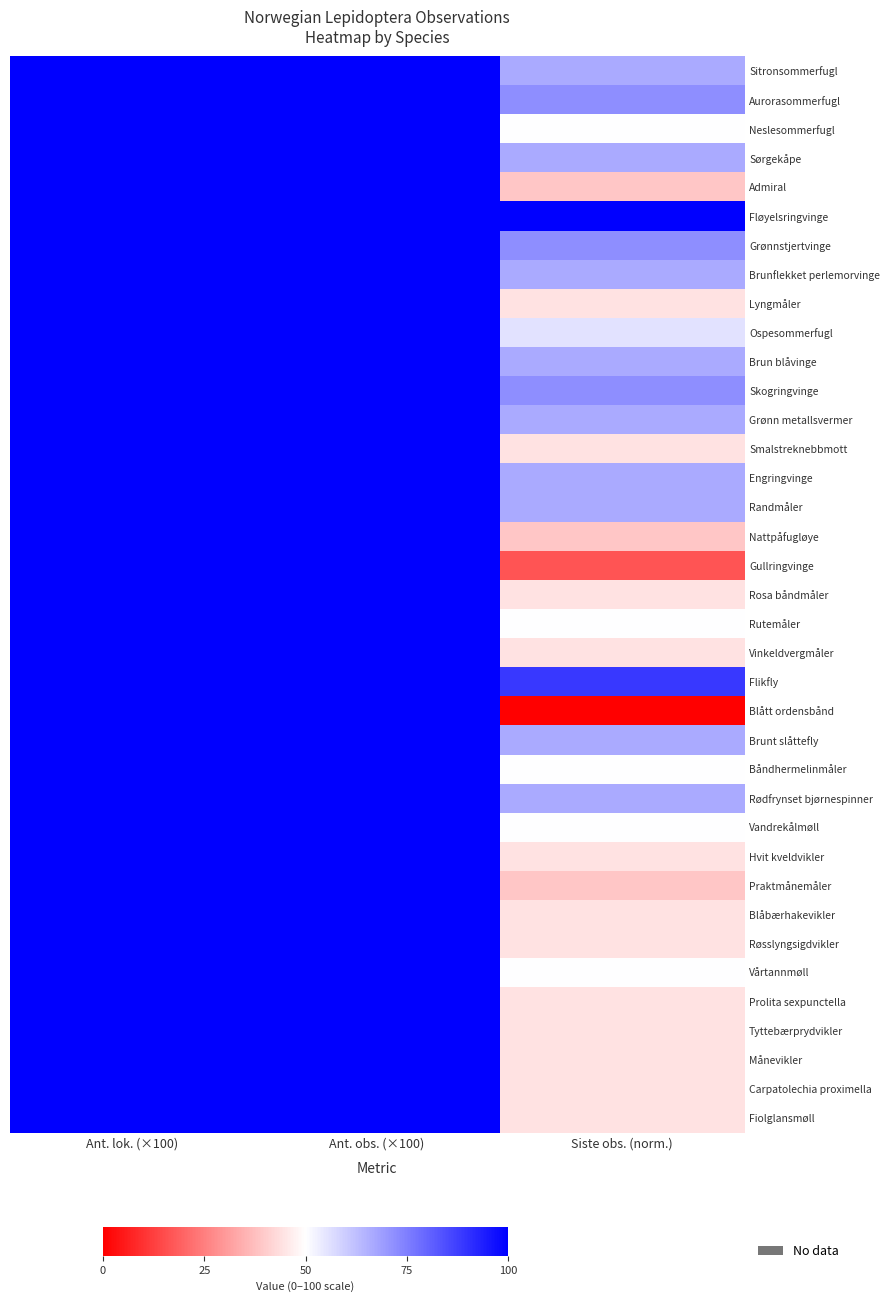

Which category has the lowest value across all series?

Siste obs. (norm.)